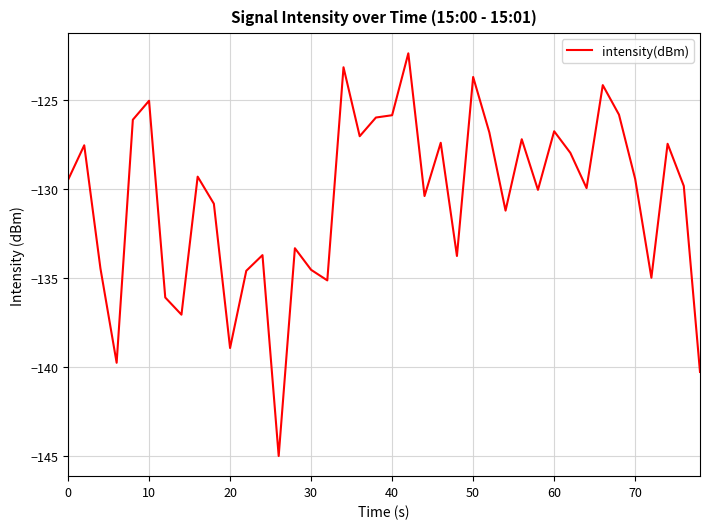

What is the maximum value shown in the chart?

-122.4